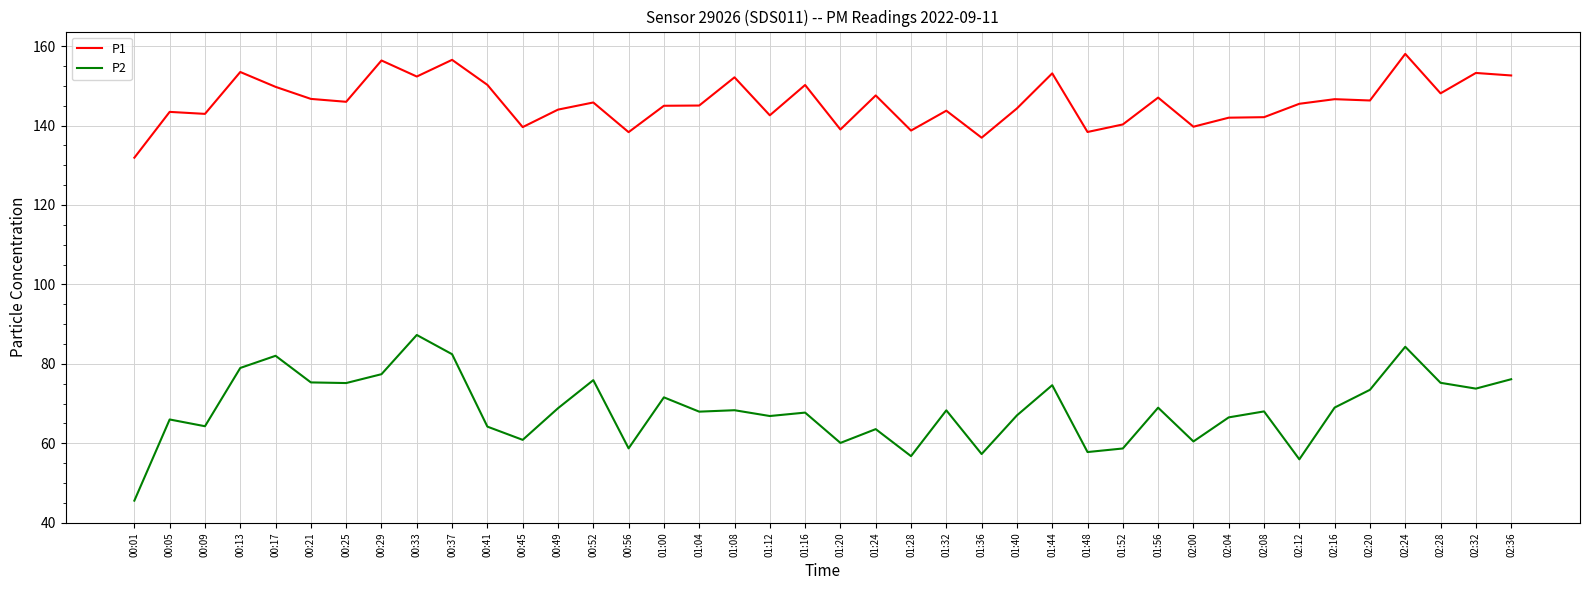

List the series in order of their peak value, lowest first.

P2, P1